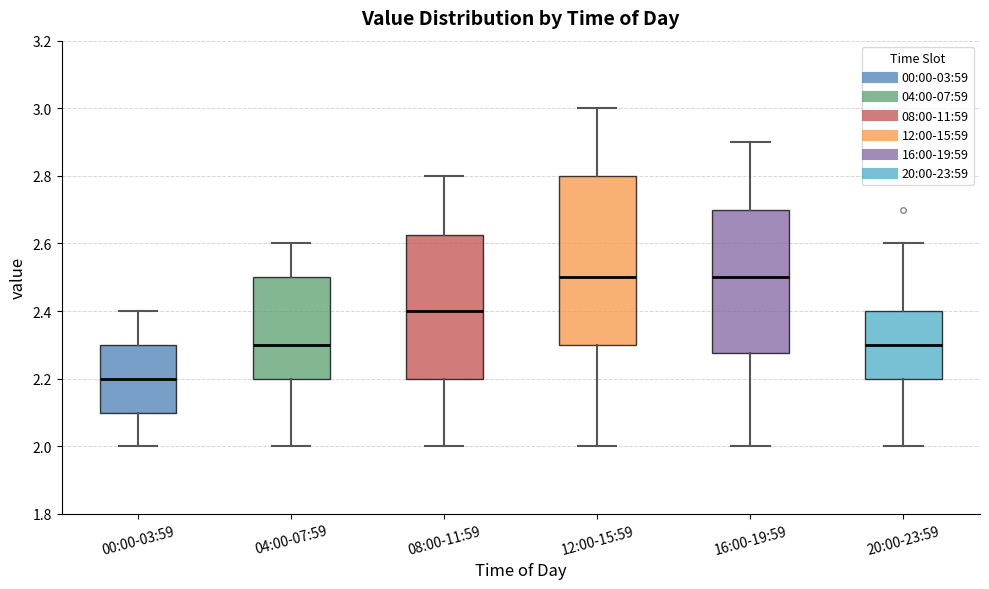

Where is the lower edge of the box for 08:00-11:59 on the y-axis? The values are not printed on the chart, so give them approximately, as read against the axis.

2.20